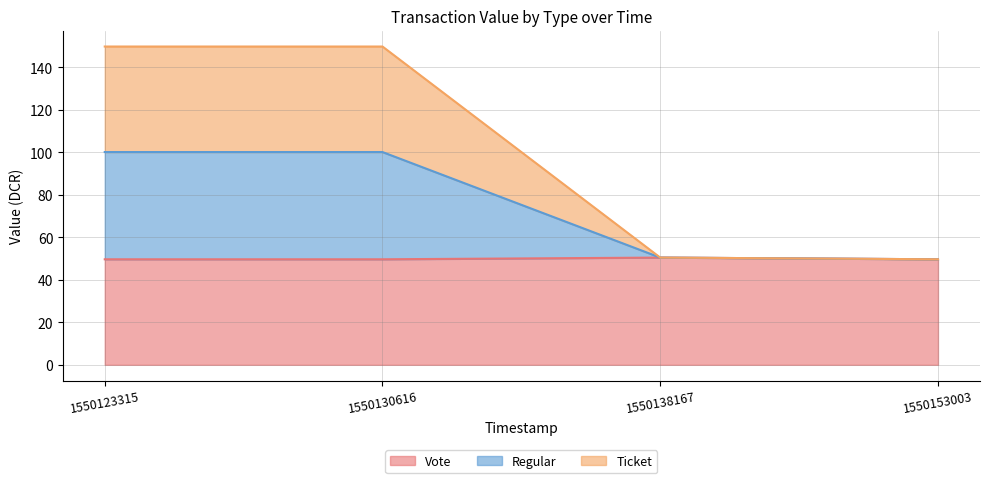

What is the difference between the Vote values at 1550138167 and 1550153003?

0.8